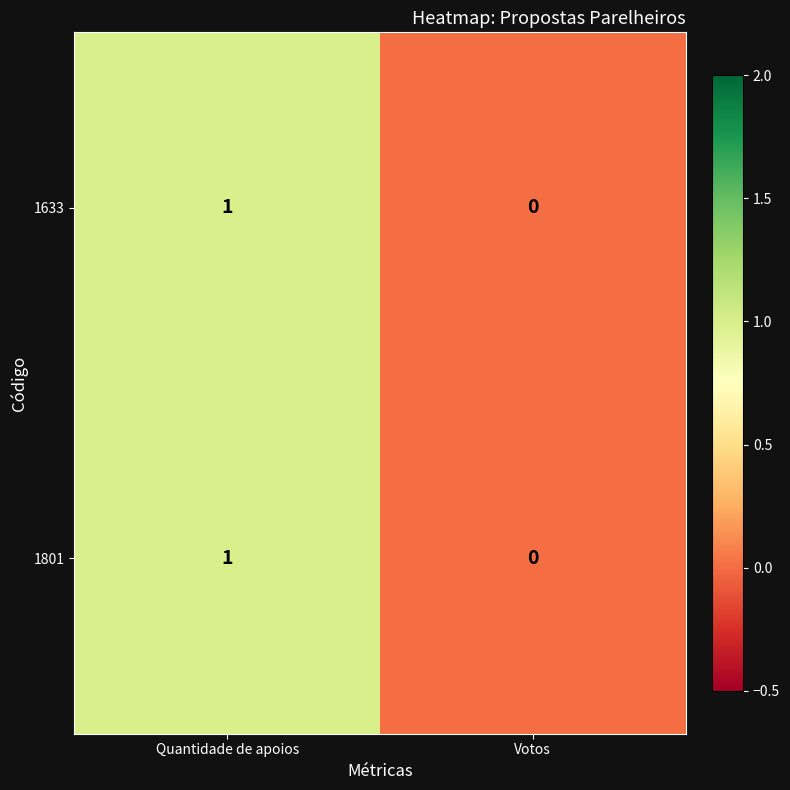

Is it true that 1633 equals -1 at Votos?

False